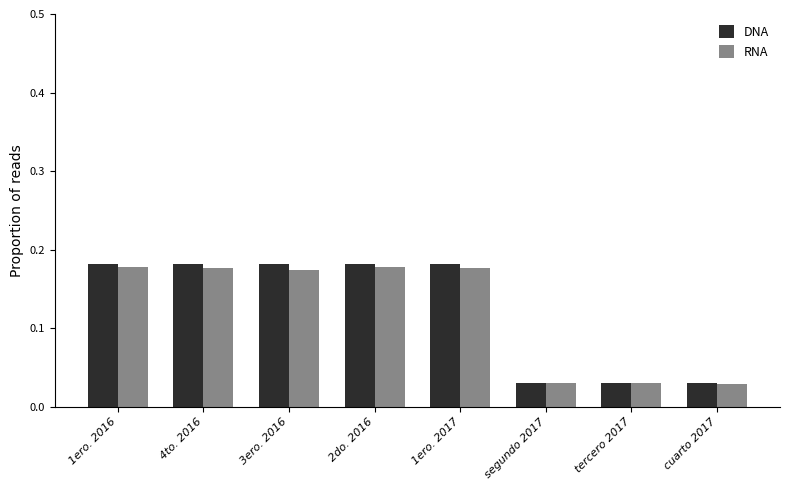

Is the value of RNA at 4to. 2016 greater than the value of DNA at tercero 2017?

Yes